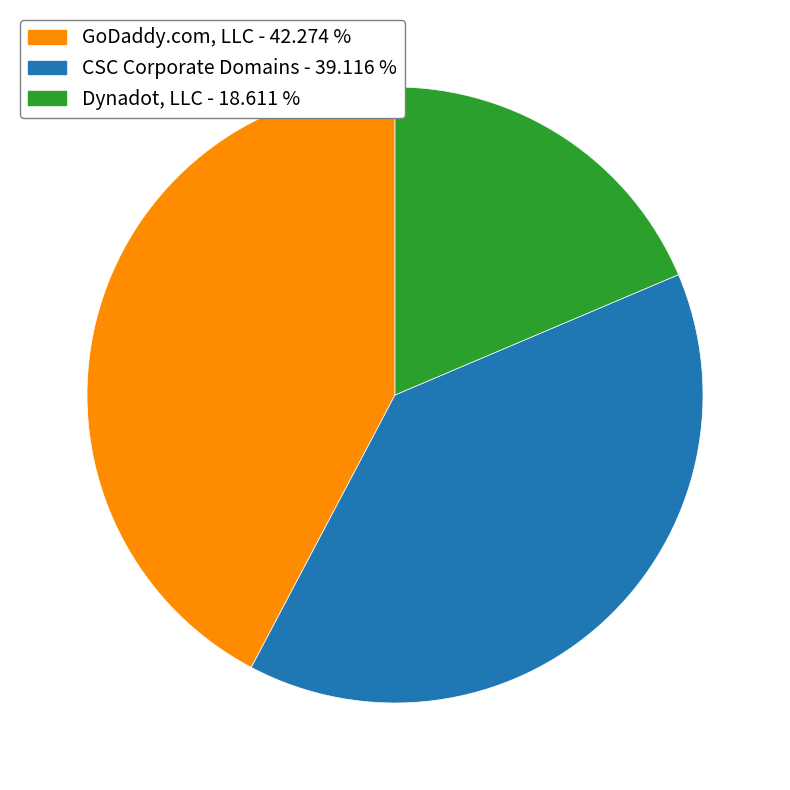

Does any single category account for the majority?

No